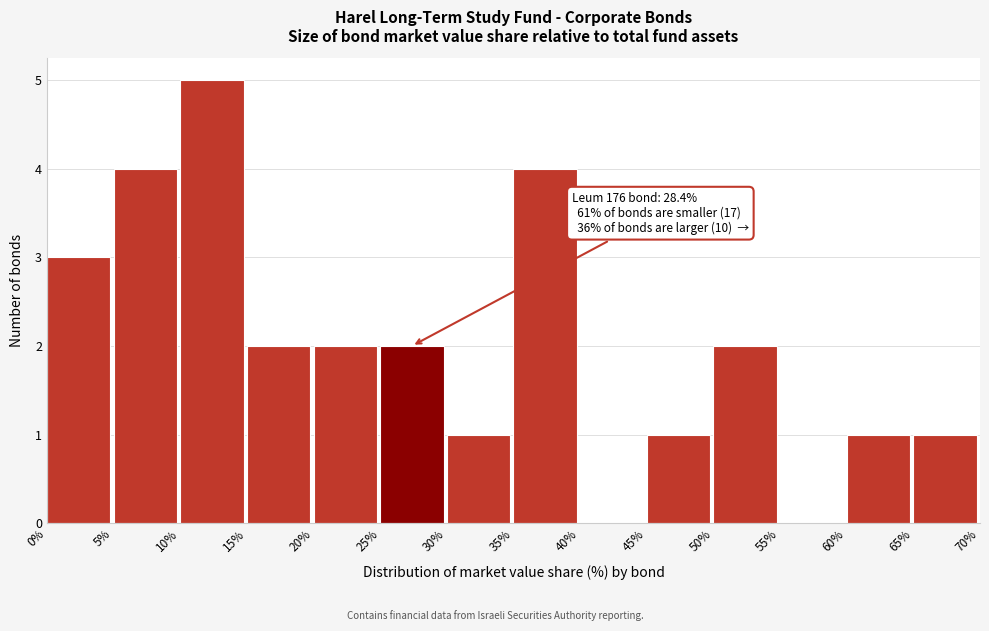

Over which range of the x-axis is the bar tallest?

10% to 15%